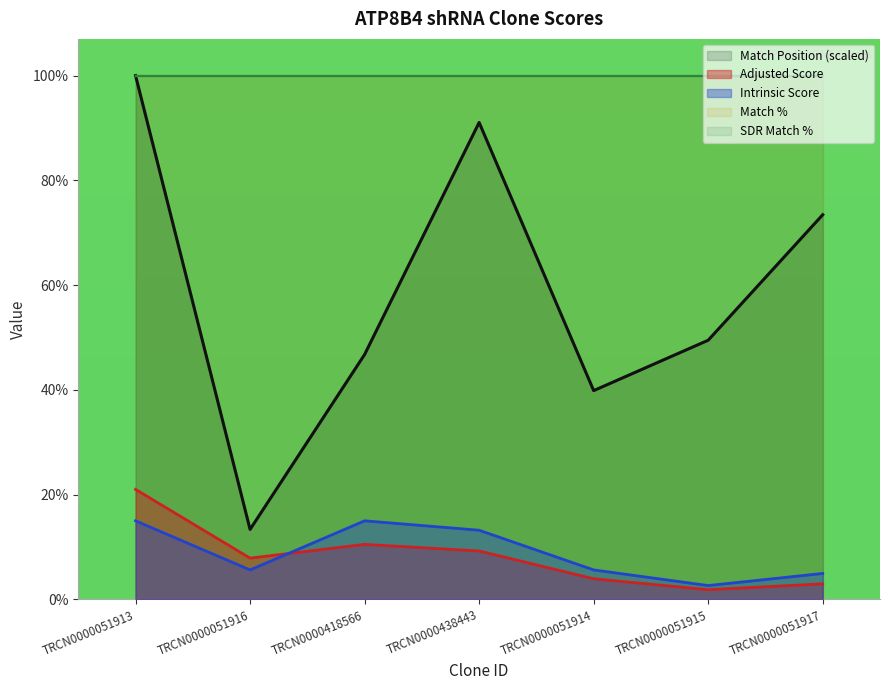

True or false: Intrinsic Score and Match Position intersect in this chart.

False